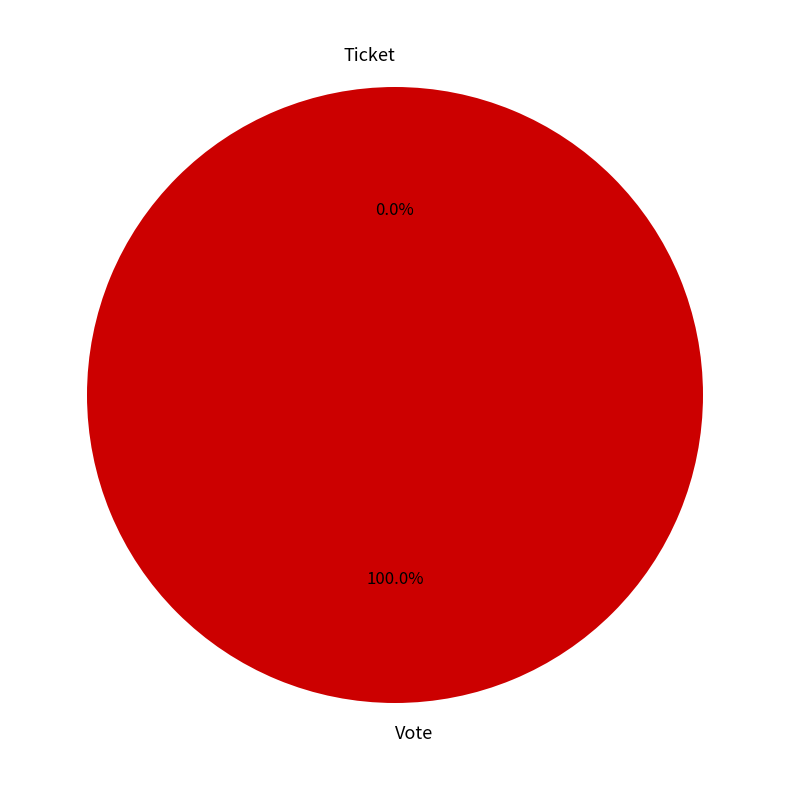

The Vote slice represents 99% of the pie. True or false?

False